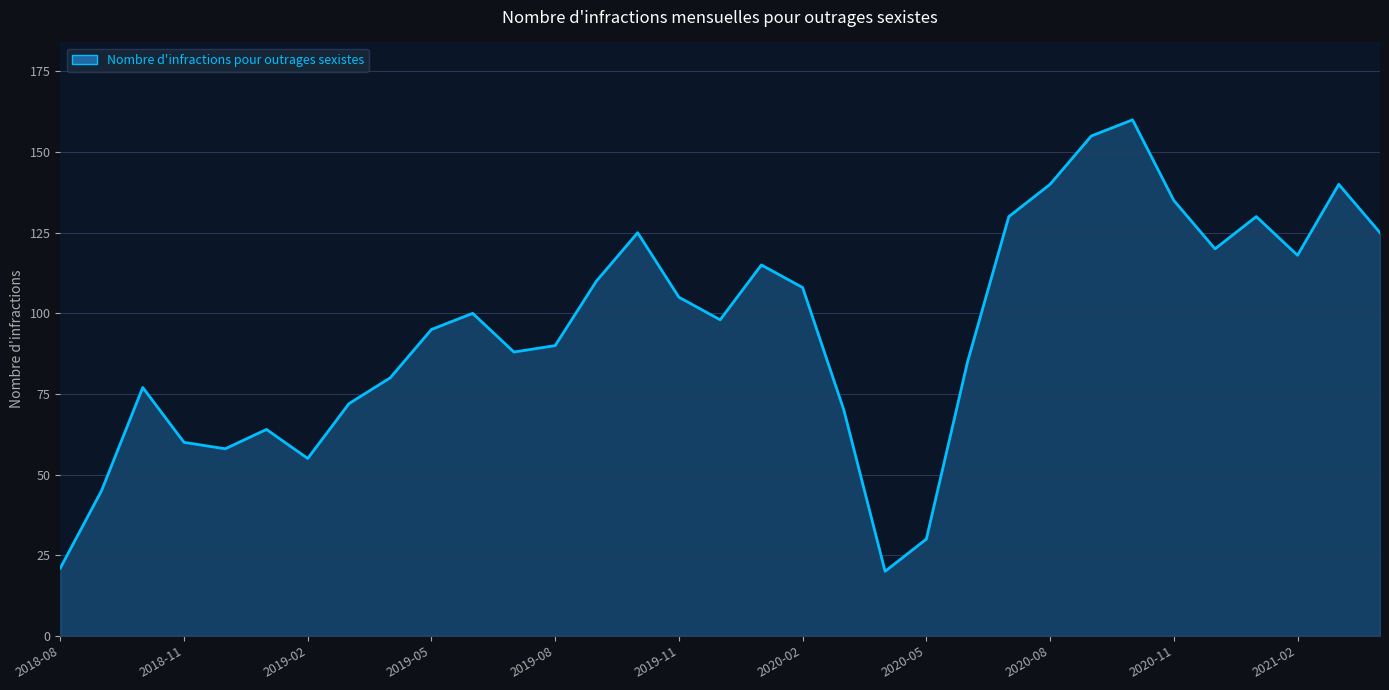

Does the chart have visible grid lines?

Yes